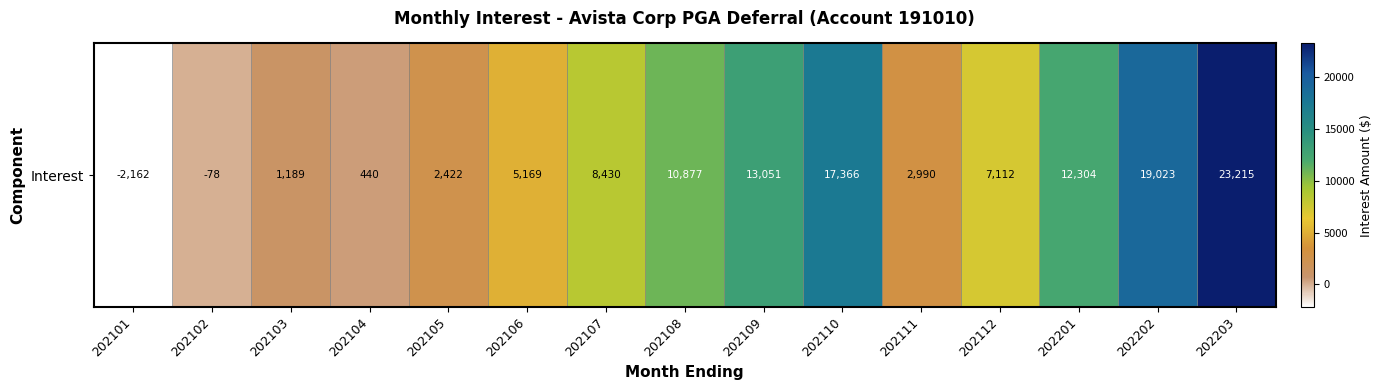

True or false: the data shows 2422.4 at 202105.

True